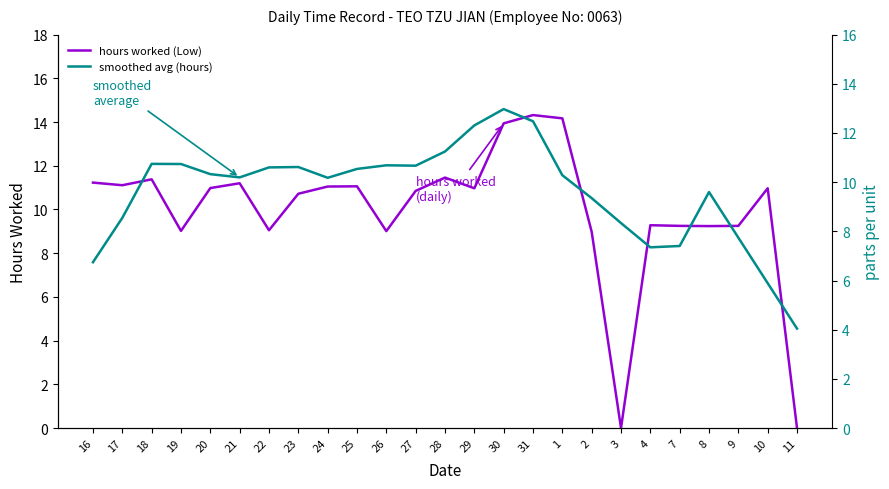

What is the sum of all hours worked (Low) values?

248.5